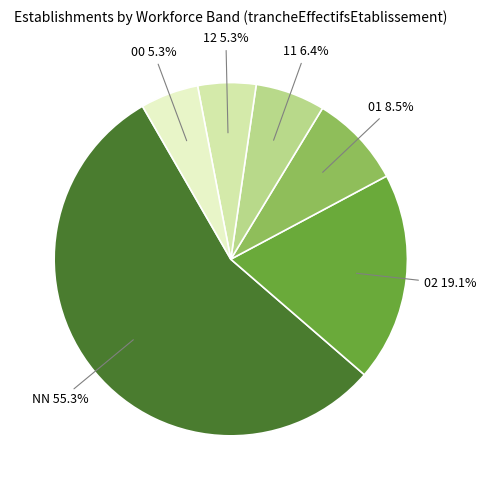

How many slices are in this pie chart?

6